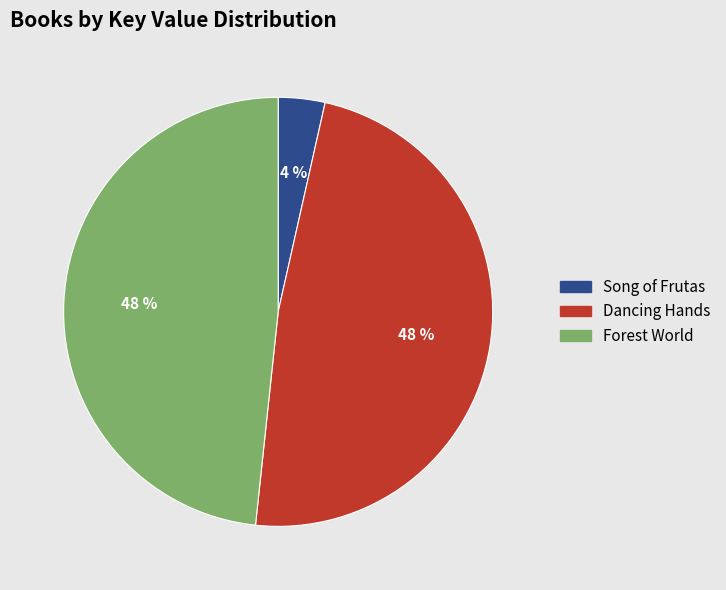

Count the number of slices in the pie.

3